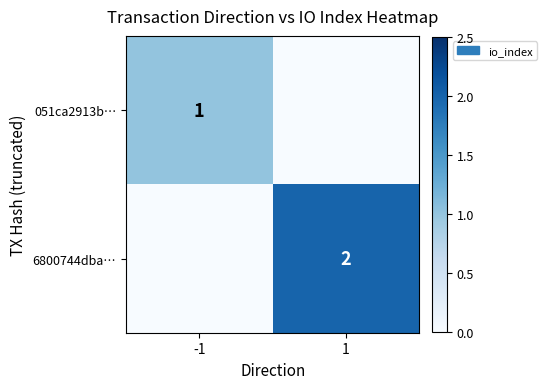

Is it true that 051ca2913b… equals 1 at -1?

True